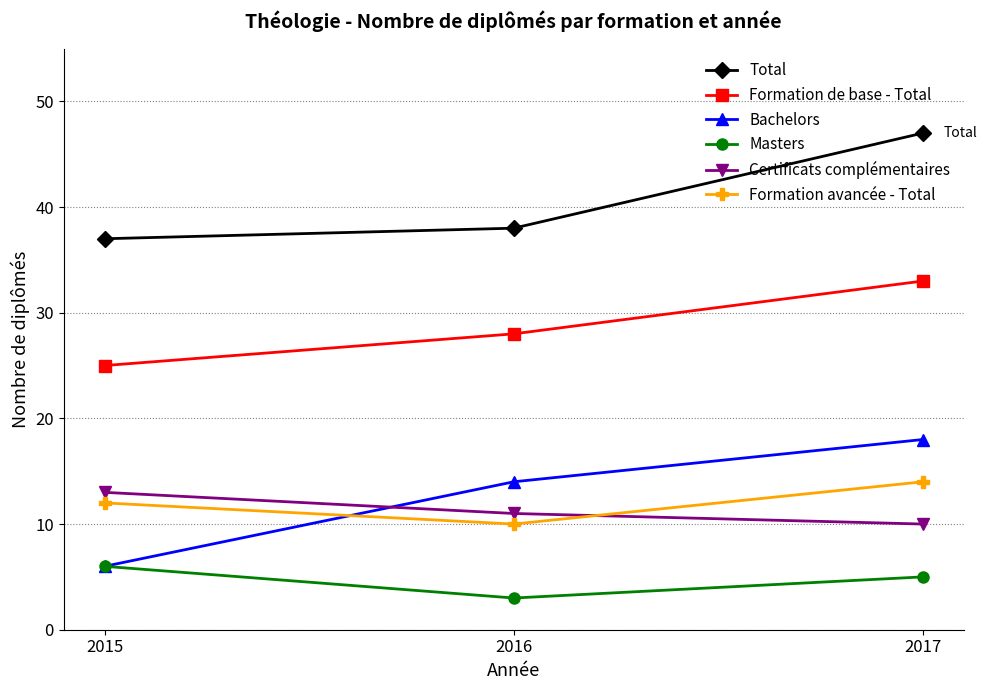

What are all the series names shown in the legend?

Total, Formation de base - Total, Bachelors, Masters, Certificats complémentaires, Formation avancée - Total